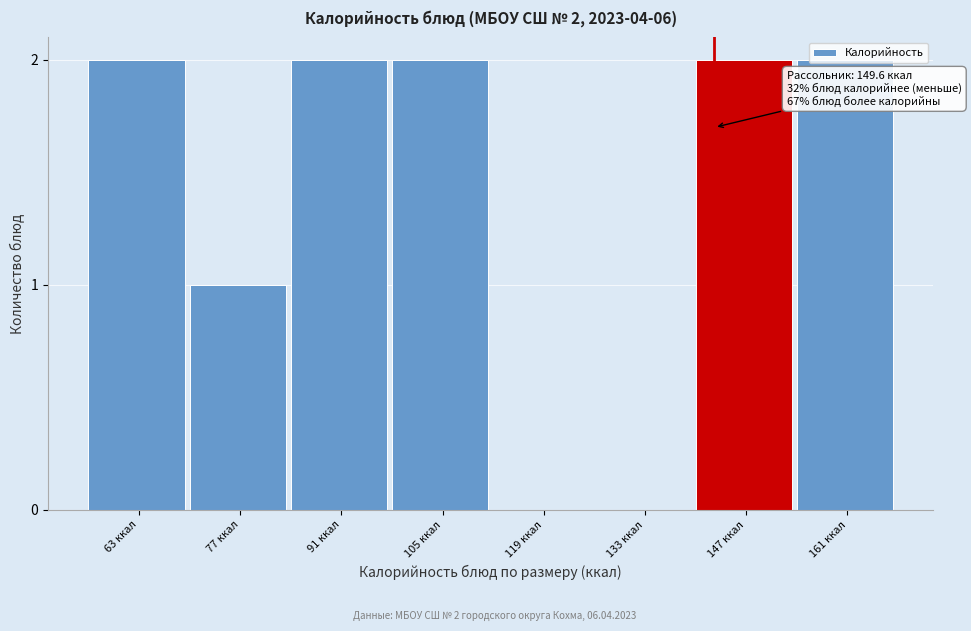

What is the ratio of the value at 161 ккал to the value at 147 ккал?

1.0